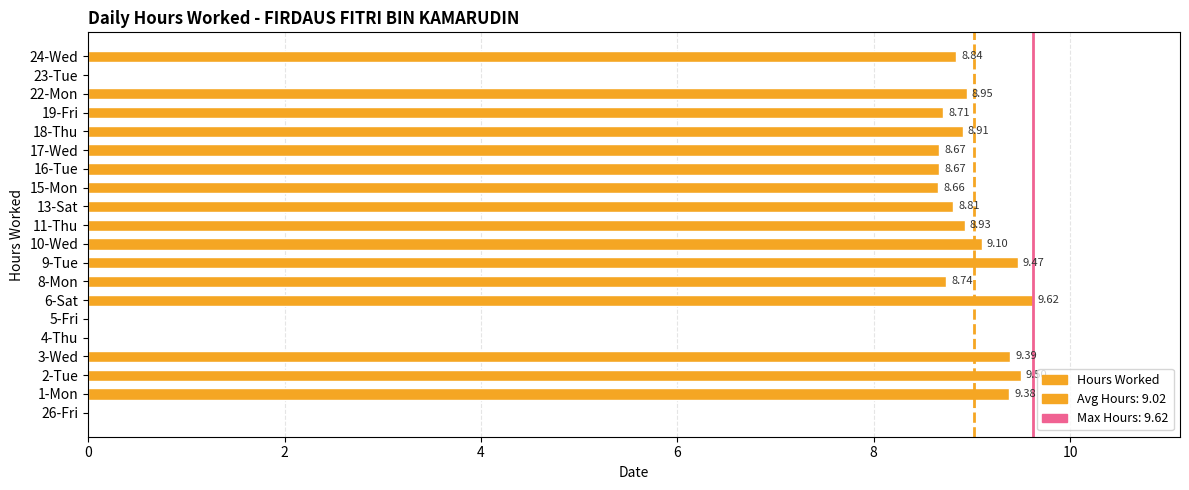

Which has a higher value, 6-Sat or 1-Mon?

6-Sat